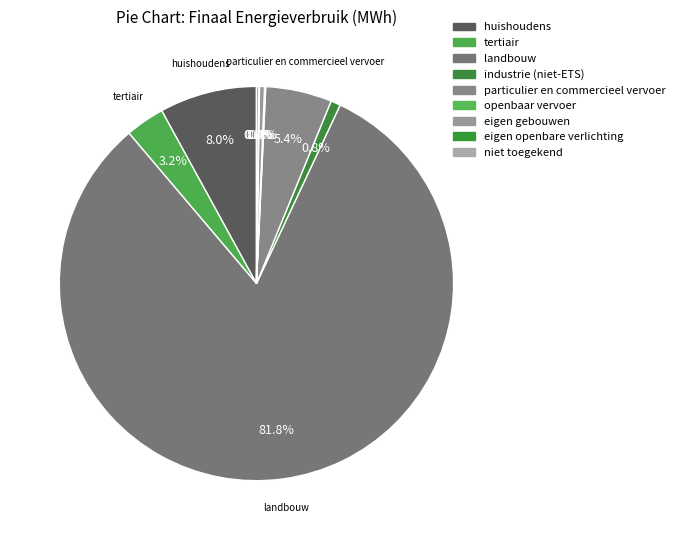

Rank the categories by value from lowest to highest.

eigen openbare verlichting, openbaar vervoer, niet toegekend, eigen gebouwen, industrie (niet-ETS), tertiair, particulier en commercieel vervoer, huishoudens, landbouw